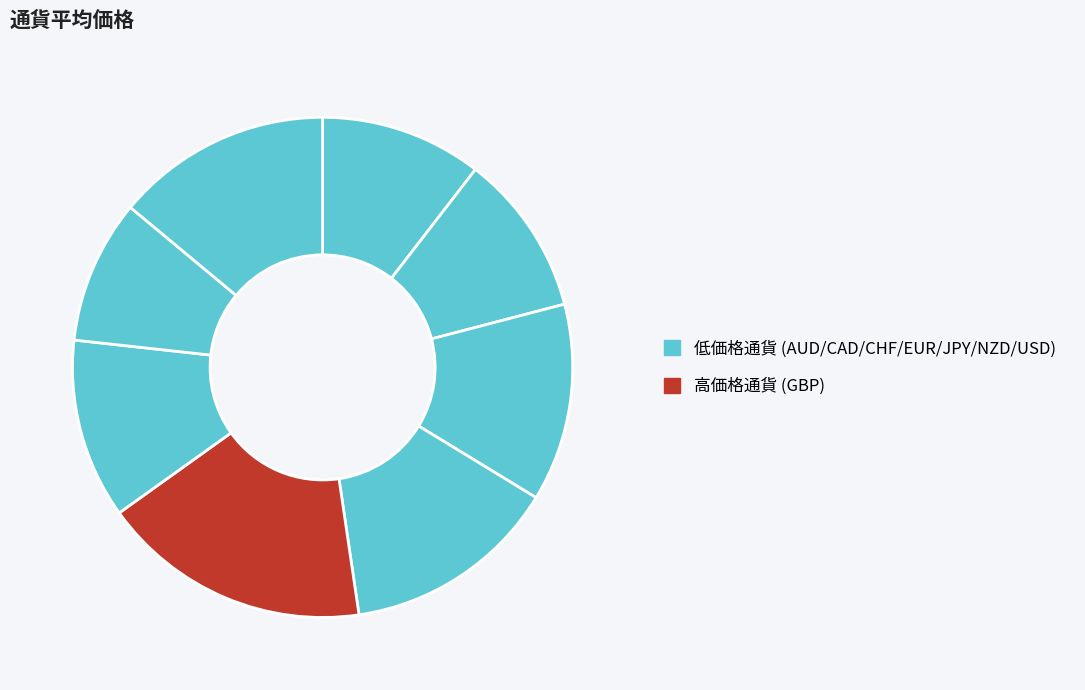

Which category has the smallest portion of the pie?

NZD